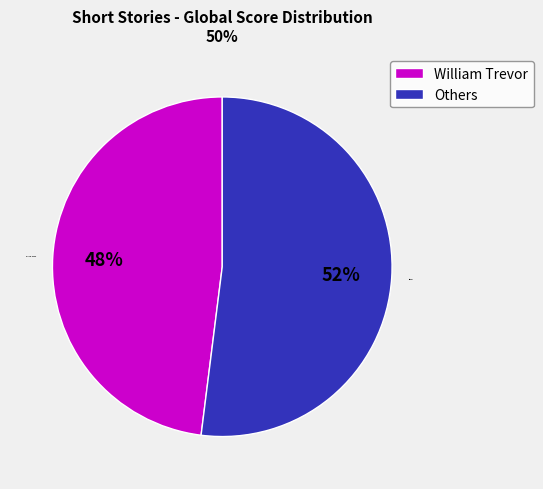

Combined, do William Trevor and Others account for over 50%?

Yes